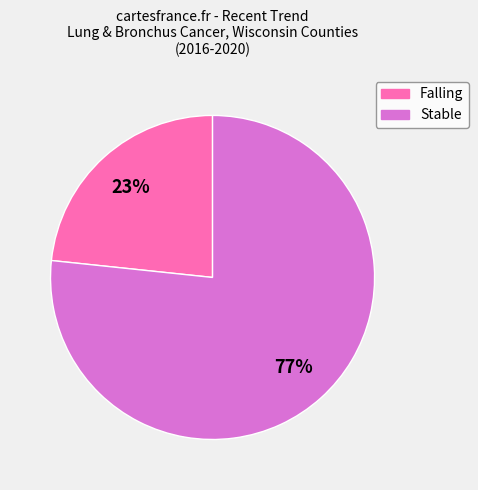

True or false: Stable accounts for 77% of the total.

True